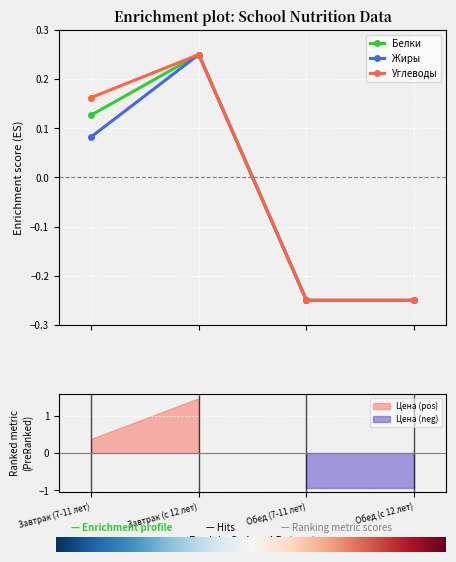

What position from the left is Обед (с 12 лет)?

4